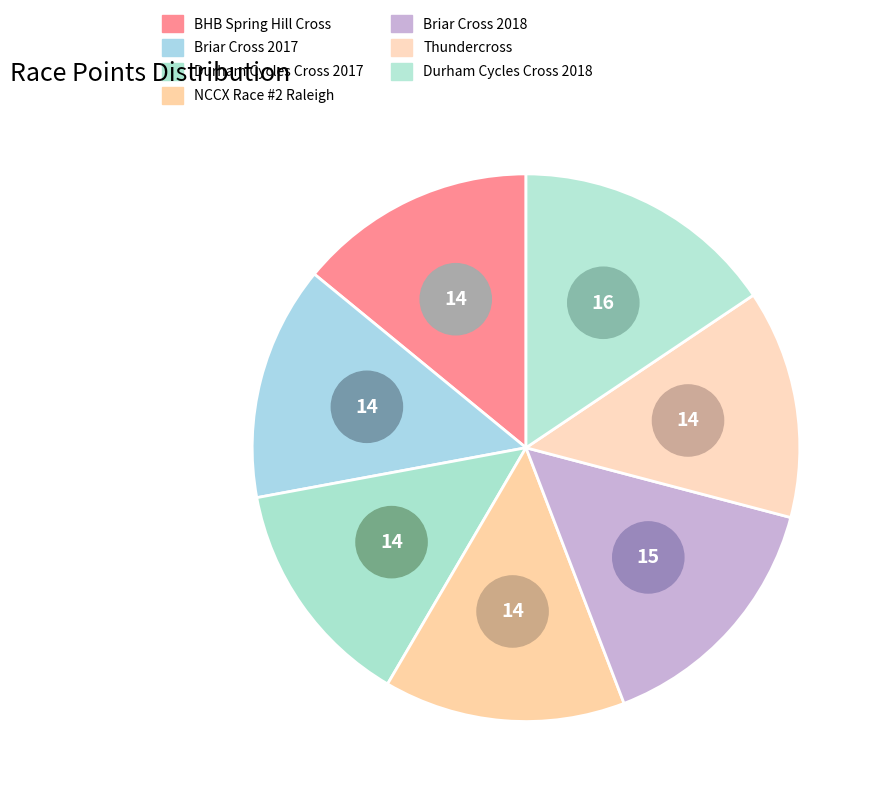

What percentage do Briar Cross 2018 and Briar Cross 2017 together represent?

28.9%